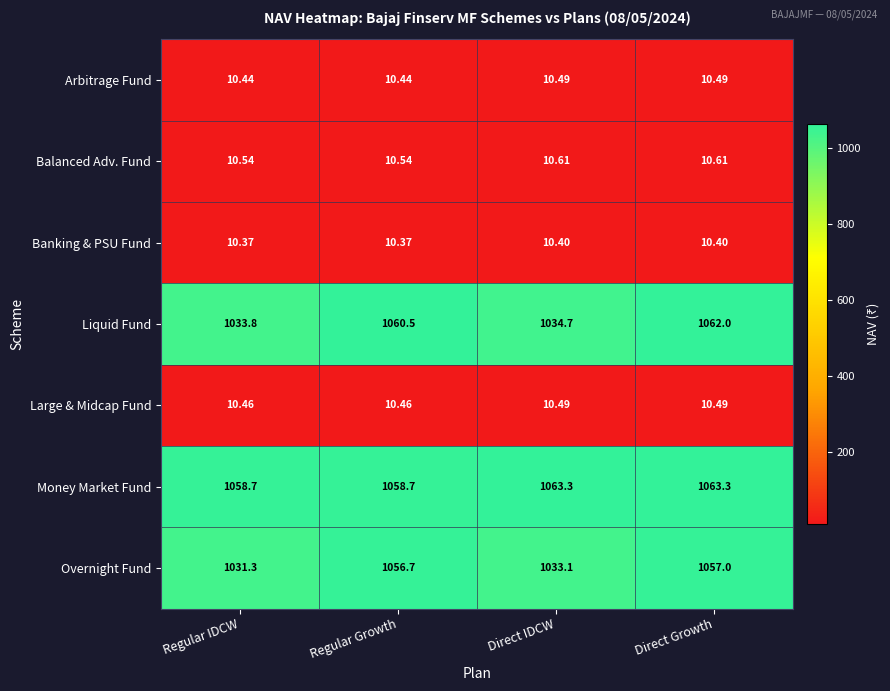

Where is Overnight Fund nearest to the value 1044?

Direct IDCW